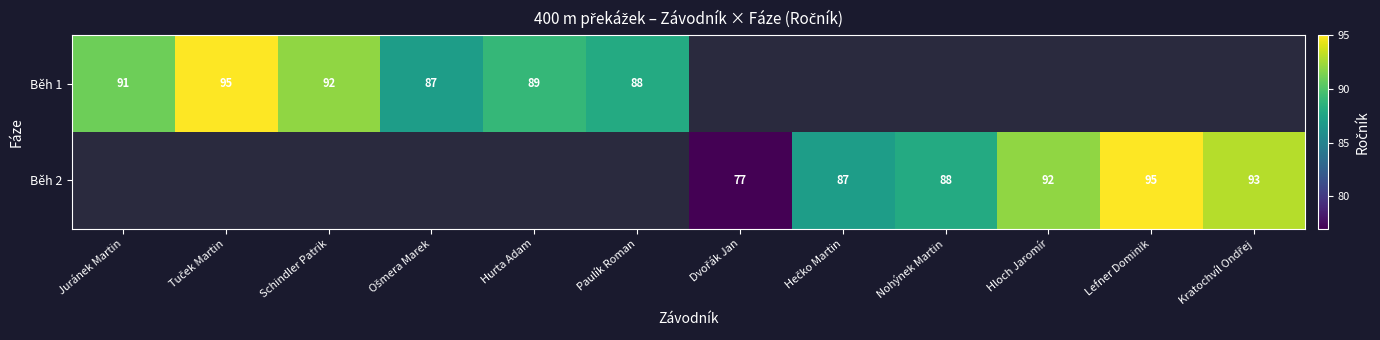

Is it true that Běh 2 equals 130.6 at Nohýnek Martin?

False